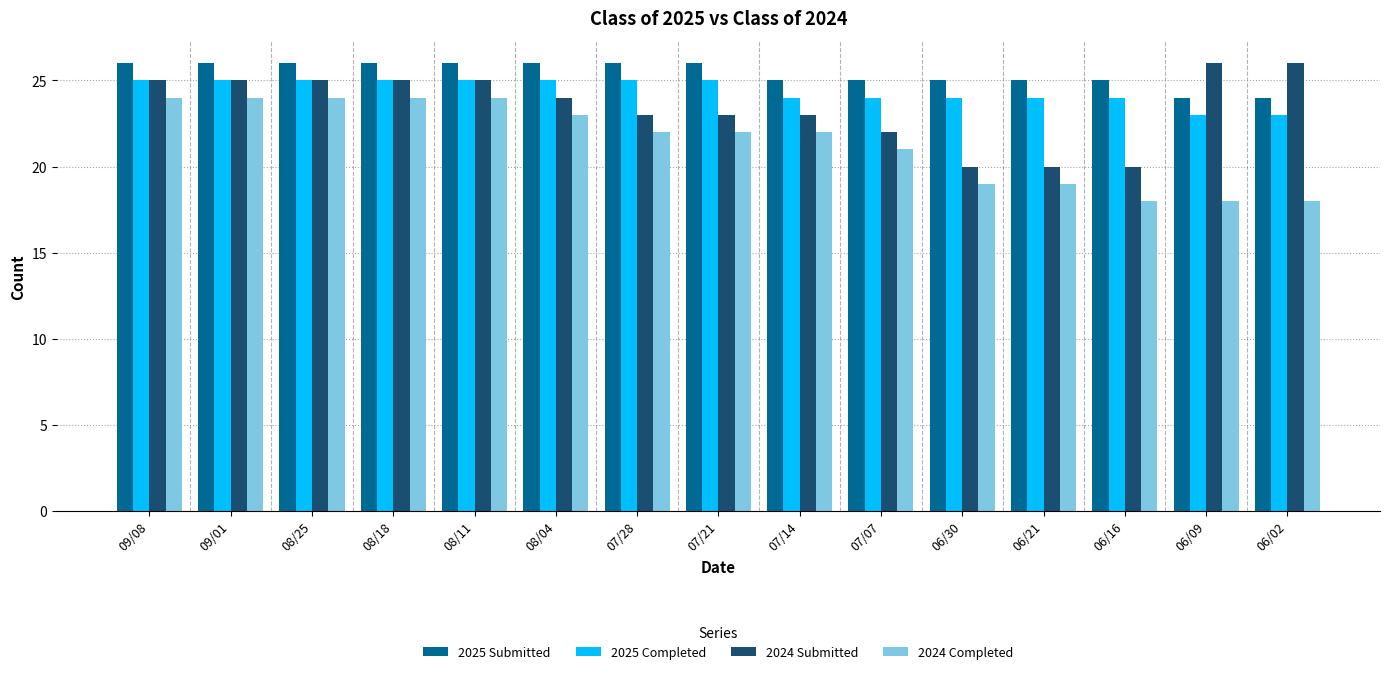

Is it true that 2024 Submitted equals 35 at 07/21?

False